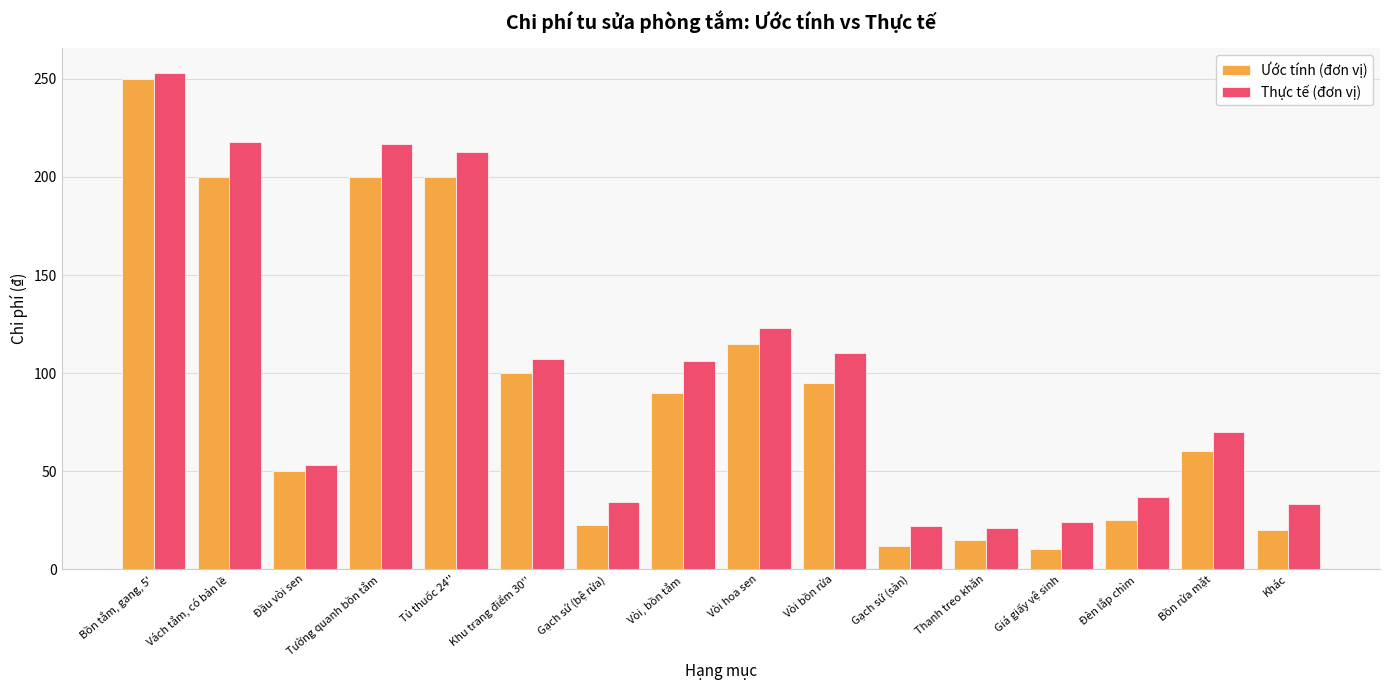

Which series has the largest range (max minus min)?

Ước tính (đơn vị)